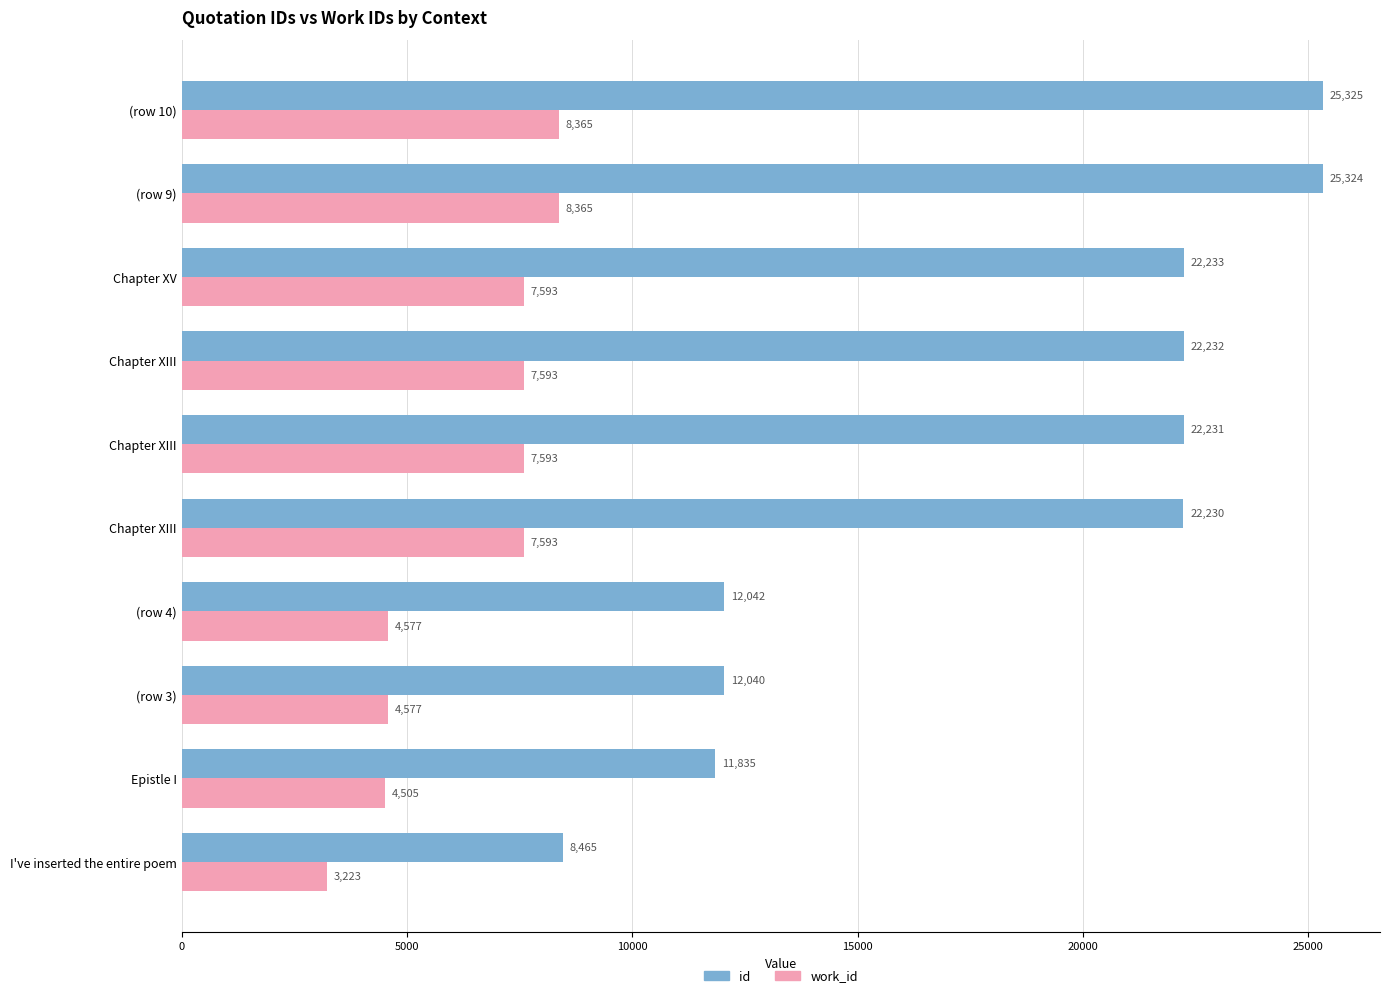

Reading left to right, transcribe all the data shown in this chart.

id: 8465	11835	12040	12042	22230	22231	22232	22233	25324	25325
work_id: 3223	4505	4577	4577	7593	7593	7593	7593	8365	8365